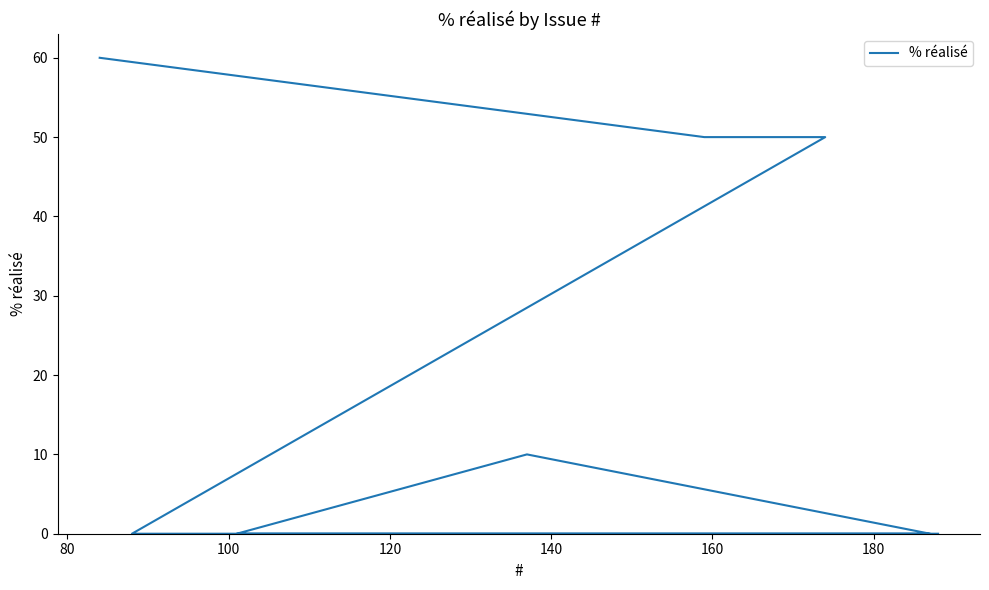

What is the greatest value displayed?

60